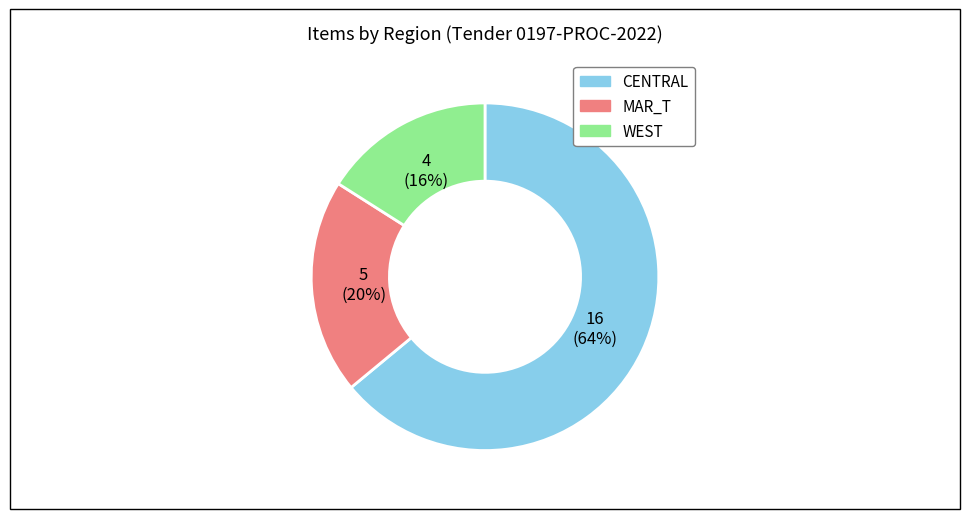

The WEST slice represents 26% of the pie. True or false?

False